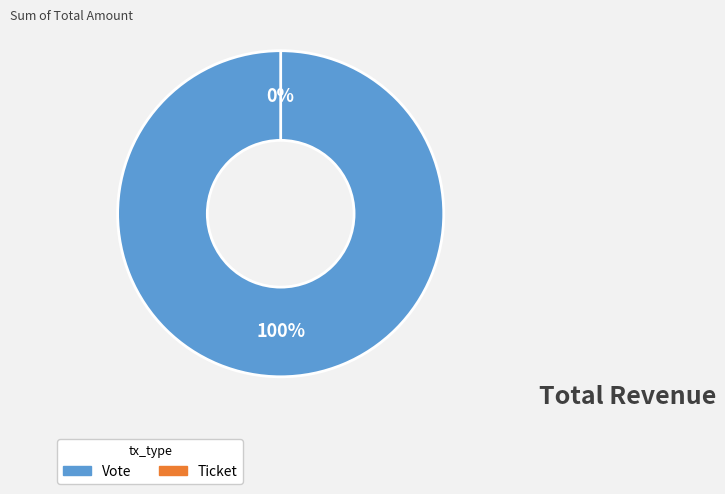

Combined, what portion of the pie is Vote and Ticket?

100.0%